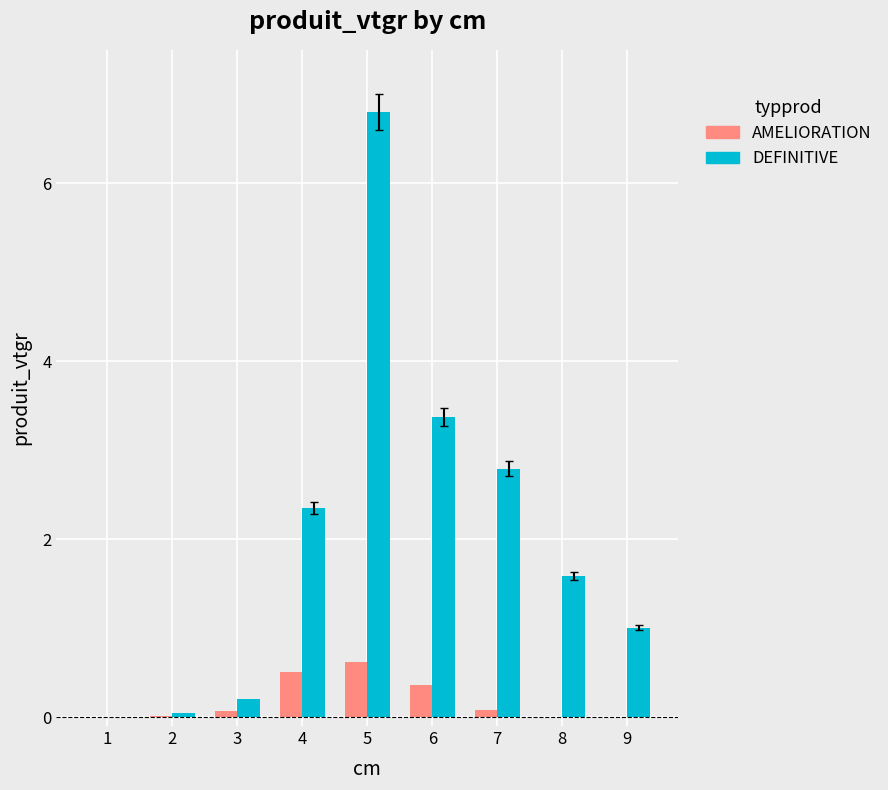

How many distinct data groups are displayed?

2